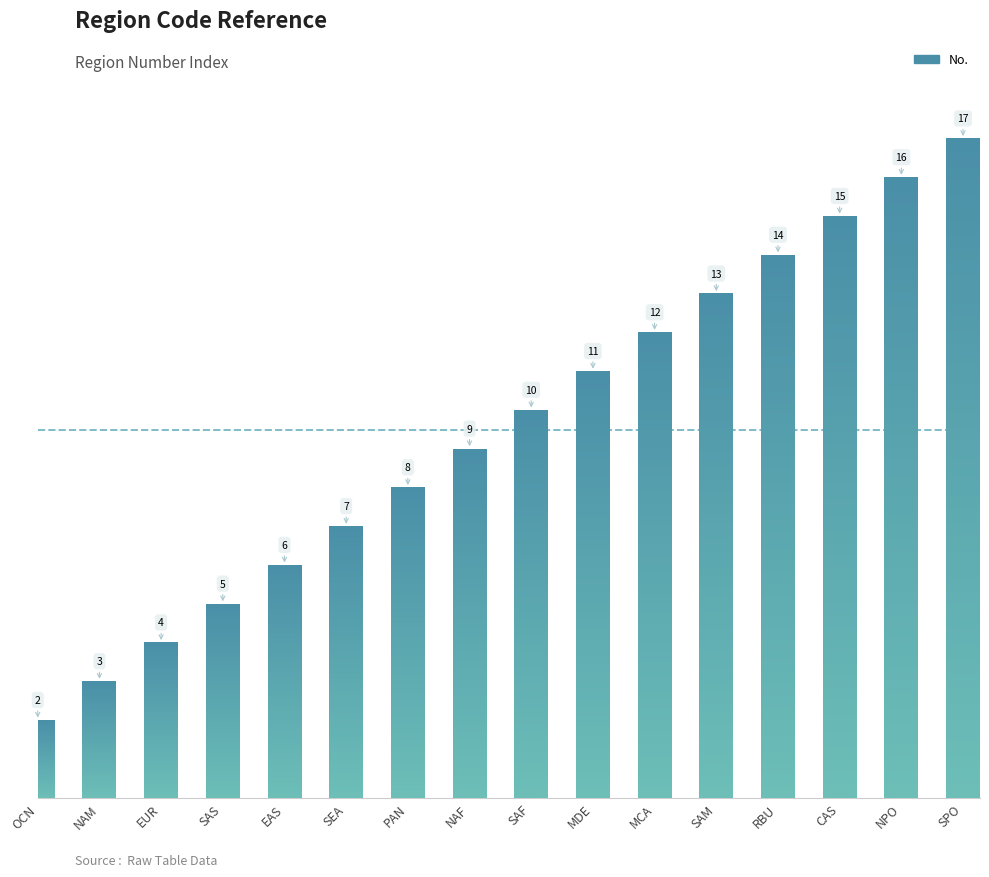

Does the chart contain any negative values?

No